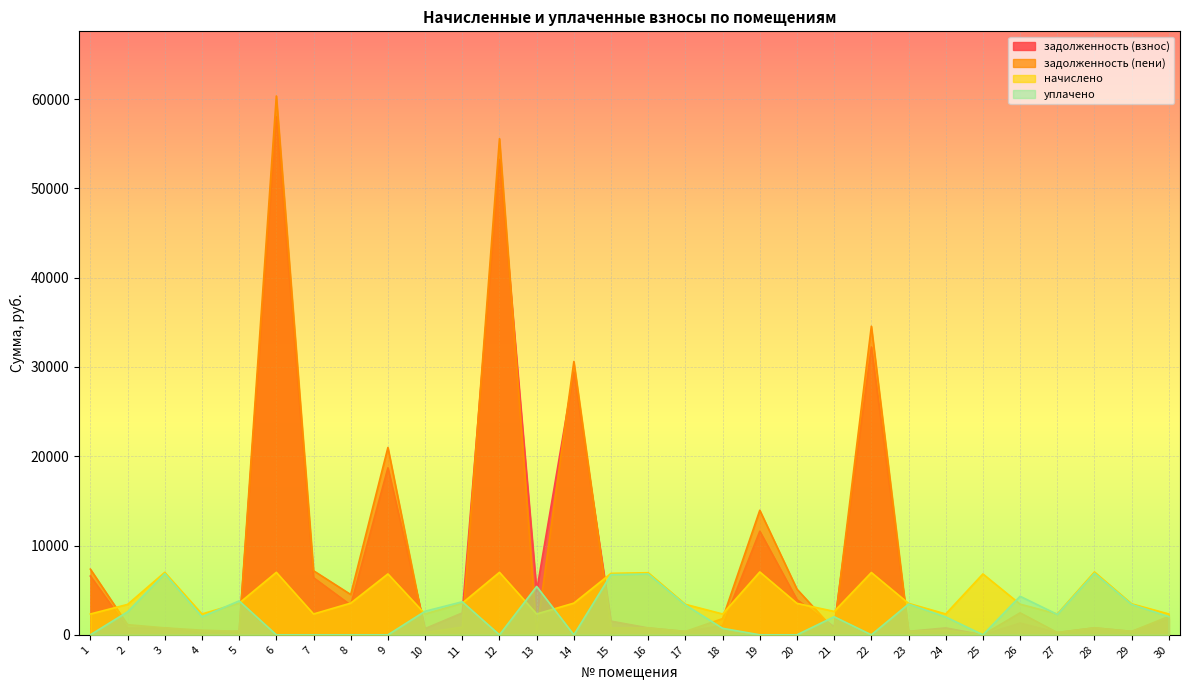

Reading left to right, transcribe all the data shown in this chart.

задолженность (взнос): 1=6577.0	2=756.8	3=780.9	4=259.2	5=394.4	6=58016.6	7=6399.0	8=3327.7	9=18703.2	10=698.8	11=2450.9	12=53242.0	13=4924.8	14=29426.2	15=1529.6	16=772.8	17=379.2	18=1036.8	19=11600.6	20=3936.4	21=895.5	22=32238.9	23=391.2	24=772.1	25=0.0	26=1316.8	27=259.2	28=782.4	29=385.6	30=1802.9
задолженность (пени): 1=7354.6	2=1135.2	3=777.6	4=518.2	5=394.4	6=60349.4	7=7176.6	8=4510.9	9=20976.0	10=259.2	11=856.3	12=55574.8	13=286.1	14=30609.4	15=764.8	16=772.8	17=379.2	18=1814.4	19=13947.8	20=5110.1	21=577.6	22=34564.5	23=391.2	24=517.0	25=0.0	26=2461.6	27=259.2	28=782.4	29=385.6	30=2062.1
начислено: 1=2332.8	2=3405.6	3=6998.4	4=2332.8	5=3549.6	6=6998.4	7=2332.8	8=3549.6	9=6818.4	10=2332.8	11=3549.6	12=6998.4	13=2332.8	14=3549.6	15=6883.2	16=6955.2	17=3412.8	18=2332.8	19=7041.6	20=3520.8	21=2620.8	22=6976.8	23=3520.8	24=2332.8	25=6818.4	26=3434.4	27=2332.8	28=7041.6	29=3470.4	30=2332.8
уплачено: 1=0.0	2=2577.8	3=6852.6	4=2025.2	5=3796.1	6=0.0	7=0.0	8=0.0	9=0.0	10=2640.2	11=3698.5	12=0.0	13=5416.3	14=0.0	15=6739.8	16=6810.3	17=3341.7	18=729.0	19=0.0	20=0.0	21=2025.0	22=0.0	23=3447.4	24=2000.4	25=0.0	26=4315.4	27=2284.2	28=6894.9	29=3398.1	30=2041.1